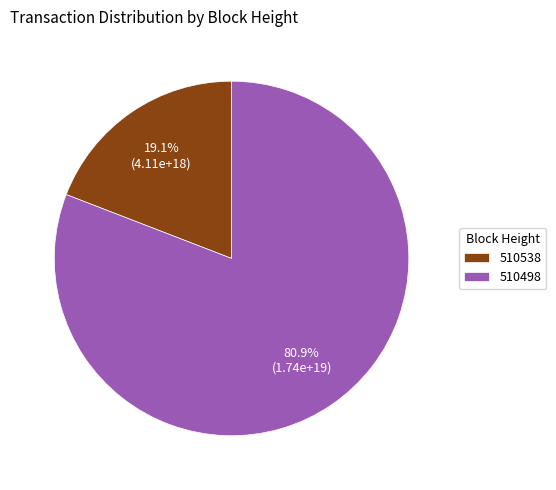

To the nearest percent, what is the combined percentage of 510538 and 510498?

100%